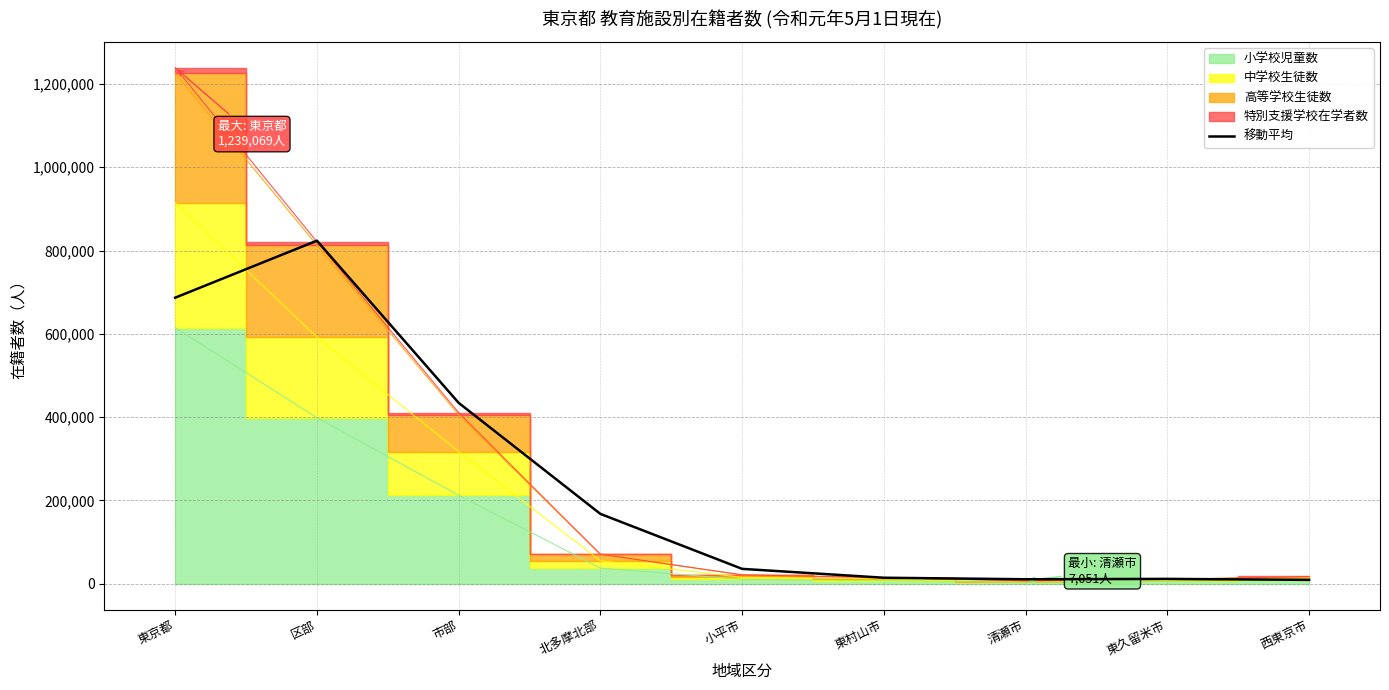

Reading right to left, extract all data points from this chart.

西東京市=9263.3	東久留米市=11613.7	清瀬市=10729.0	東村山市=14373.7	小平市=35660.3	北多摩北部=167654.0	市部=434252.3	区部=823638.3	東京都=686730.7